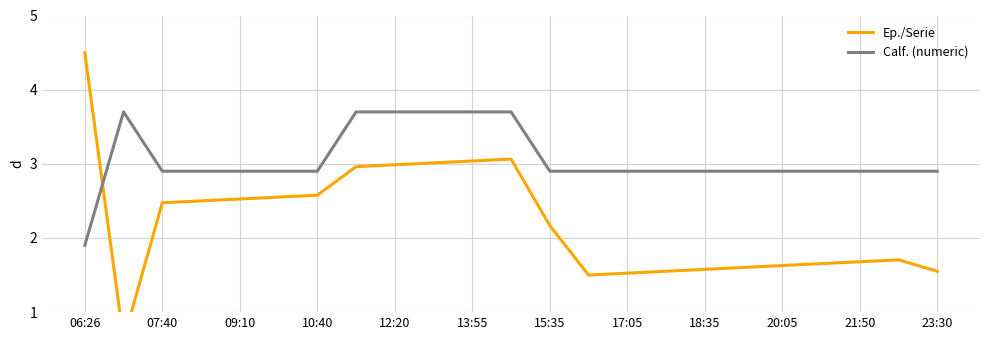

Count the number of data series in this chart.

2